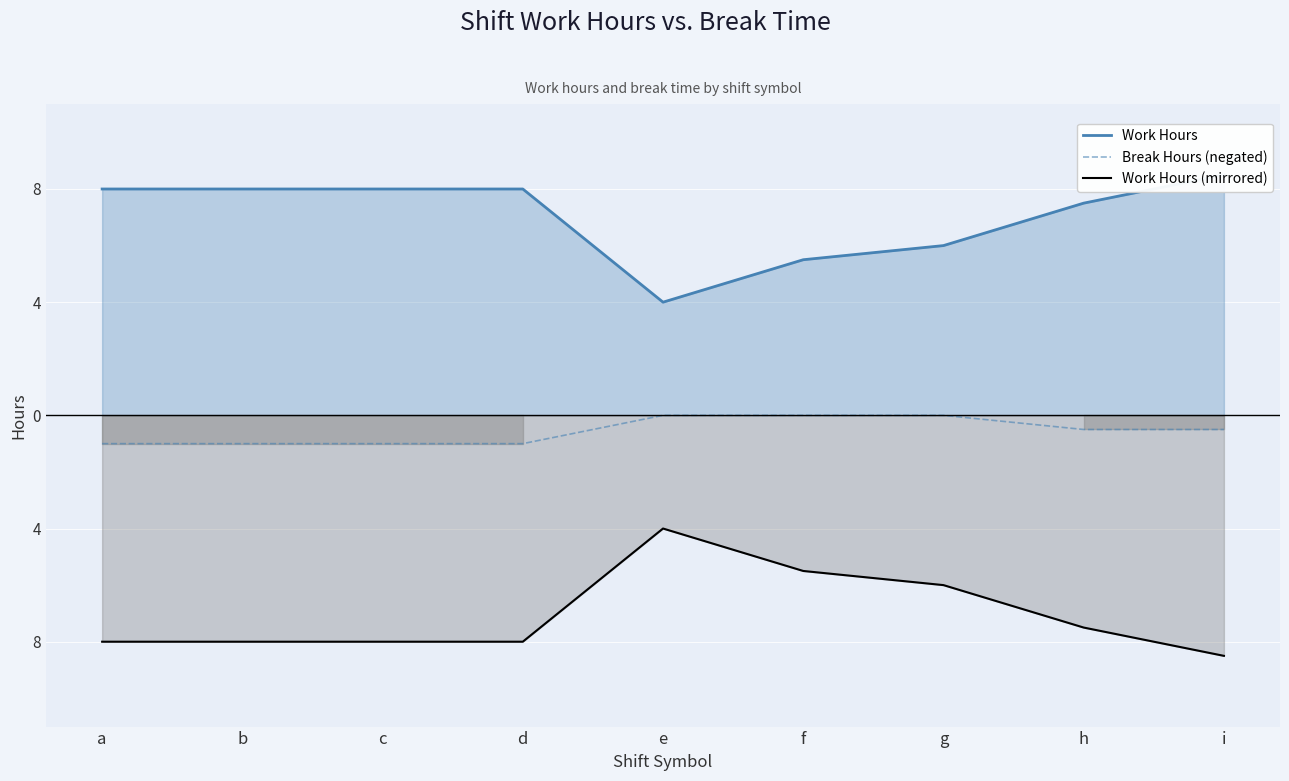

What is the lowest value of the Work Hours series?

4.0